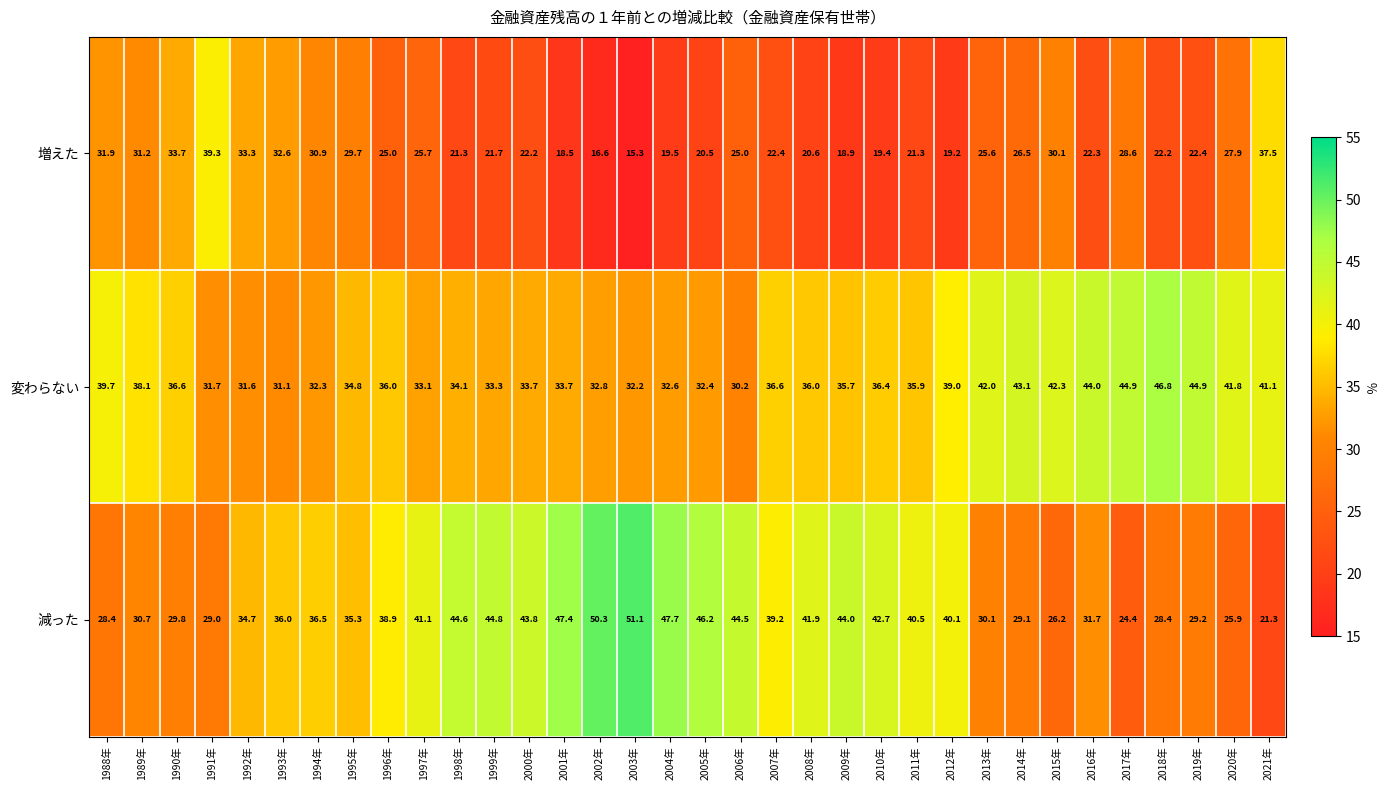

Rank the series by their maximum value, from lowest to highest.

増えた, 変わらない, 減った